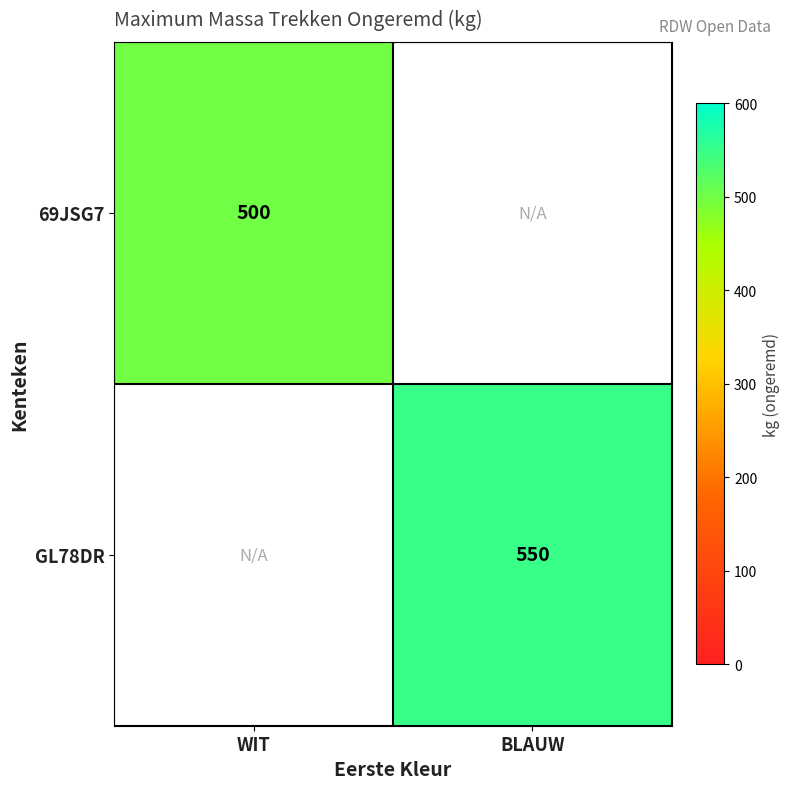

Is the value of GL78DR at BLAUW greater than the value of 69JSG7 at WIT?

Yes